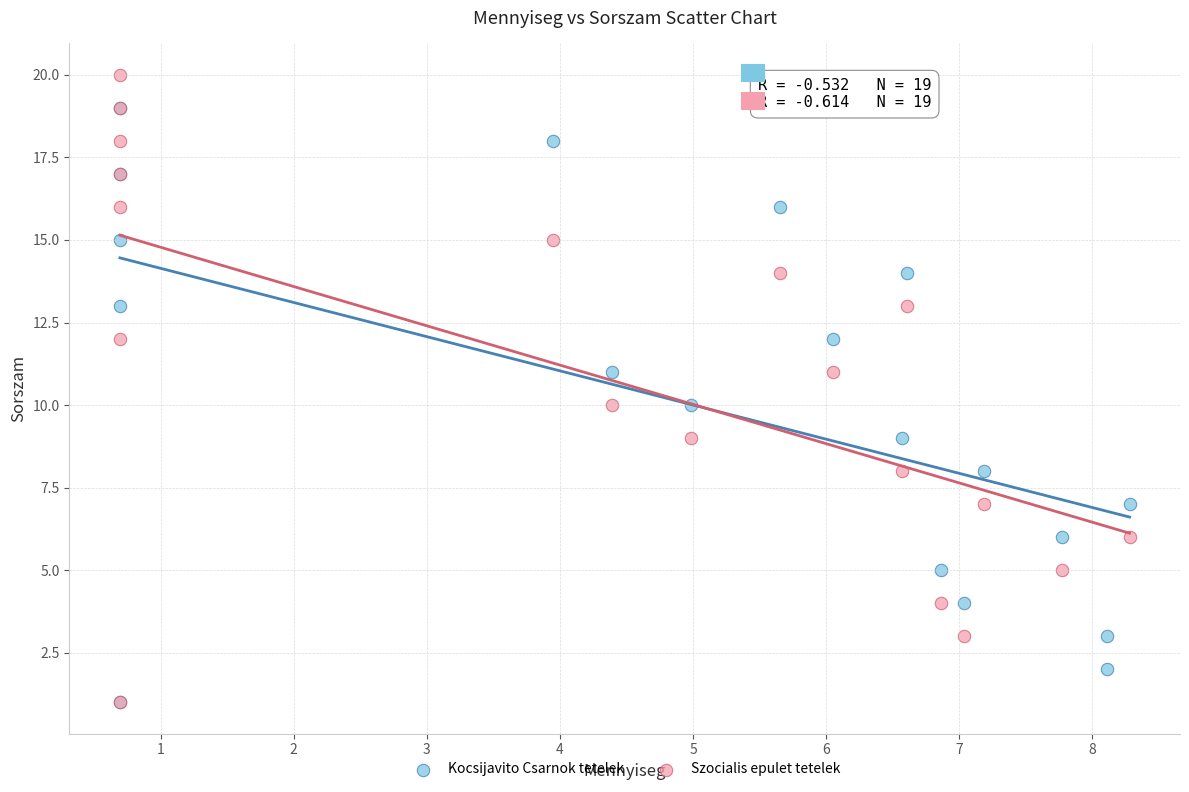

Which series contains the highest Y value?

Szocialis epulet tetelek